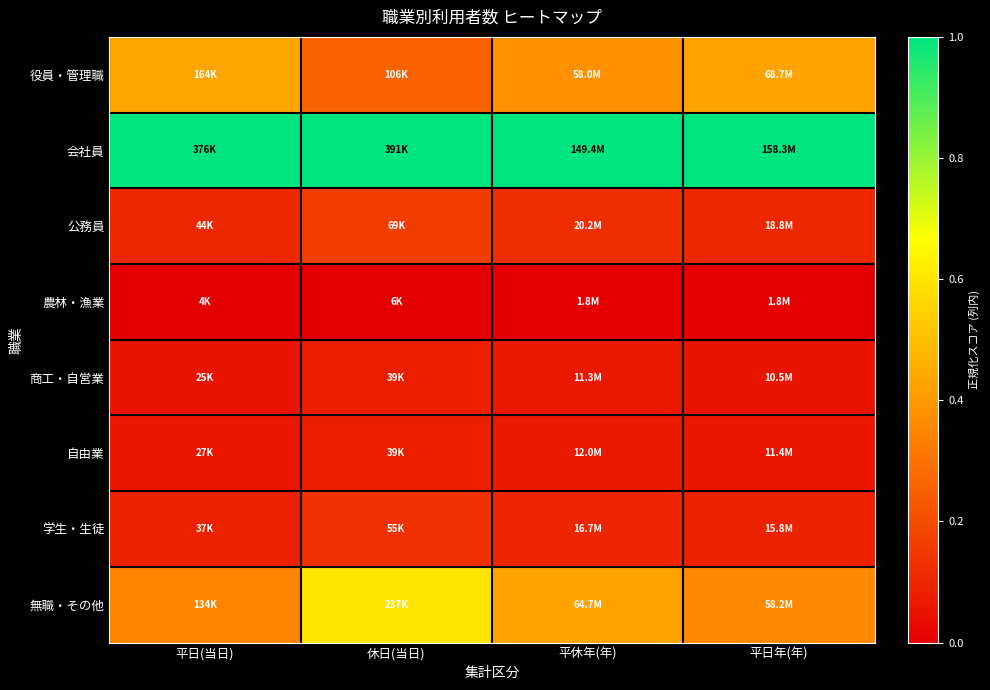

Rank the series at 平日(当日) from lowest to highest value.

農林・漁業, 商工・自営業, 自由業, 学生・生徒, 公務員, 無職・その他, 役員・管理職, 会社員